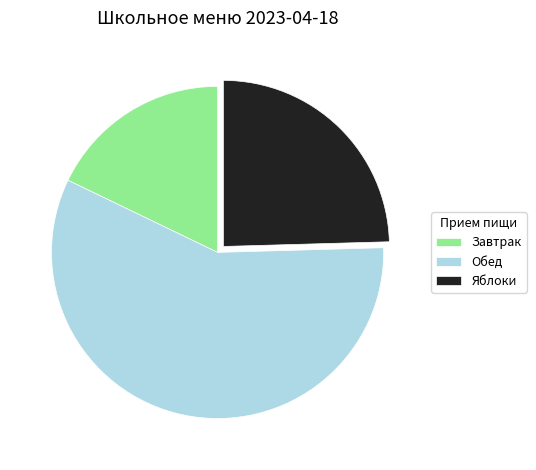

Which category has the biggest portion of the pie?

Обед